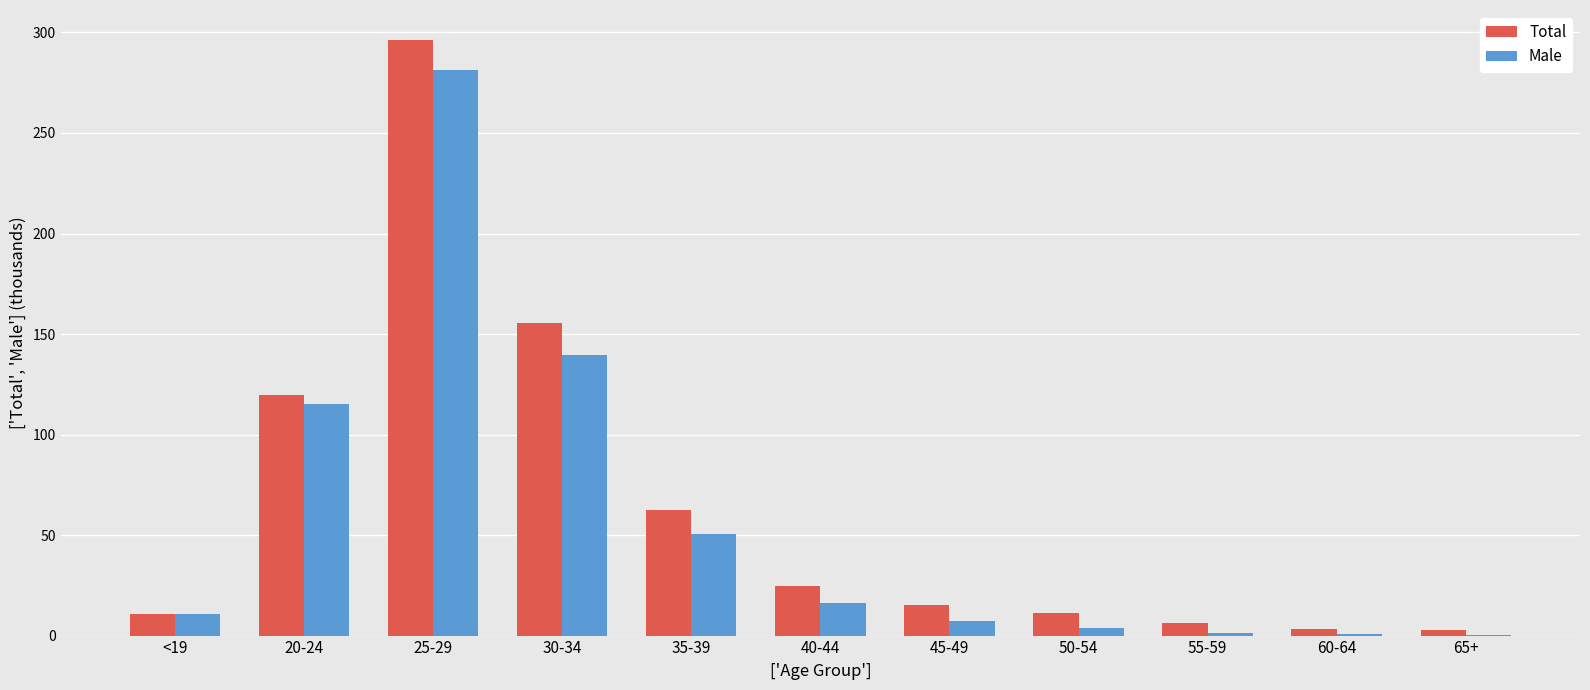

How many distinct data groups are displayed?

2